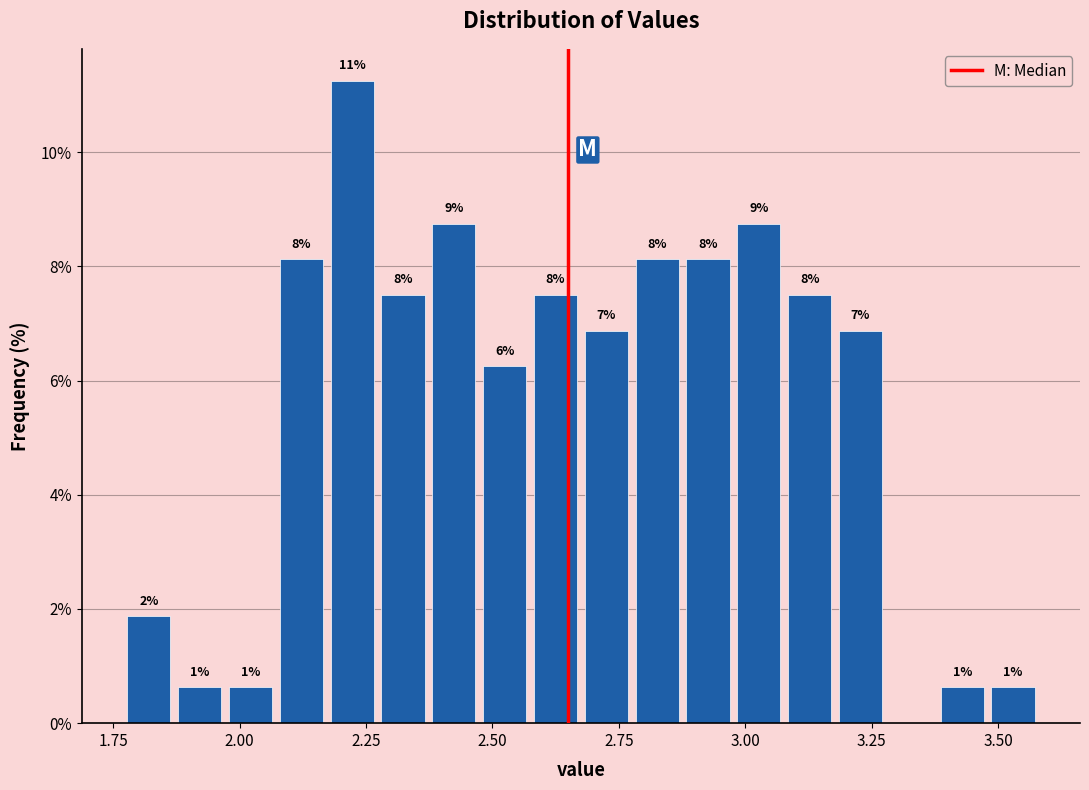

Read against the x-axis, roughly where is the centre of the tallest bar?

2.20